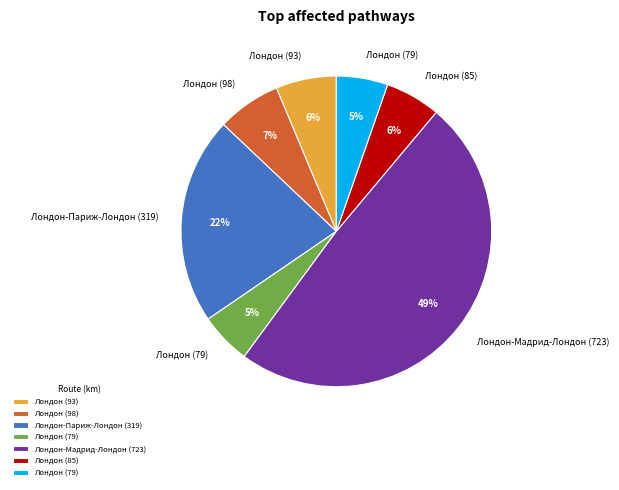

Is there a majority slice in this chart?

No